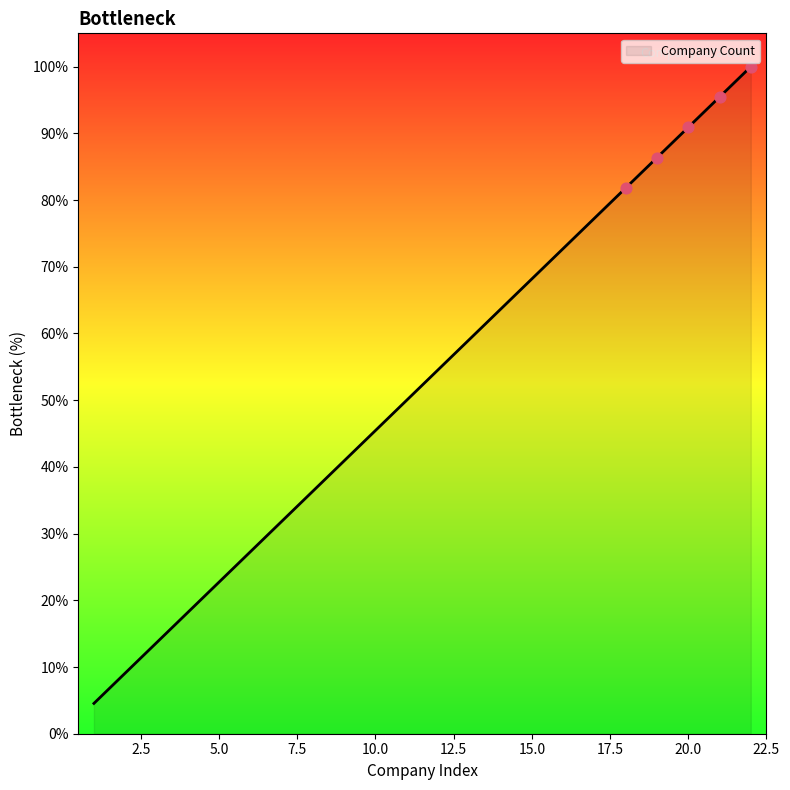

What is the maximum value shown in the chart?

100.0